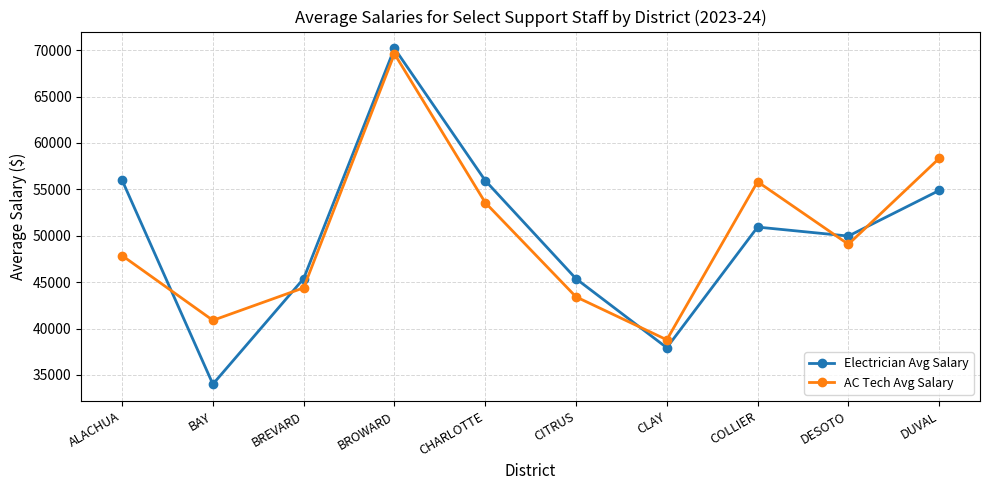

Which series has the widest spread of values?

Electrician Avg Salary